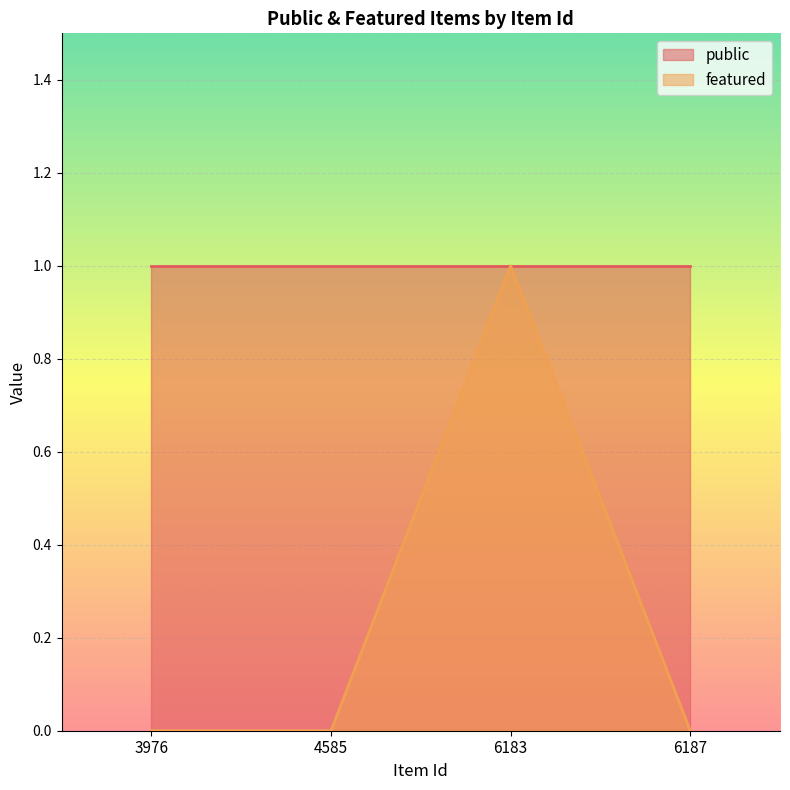

What is the maximum value shown in the chart?

1